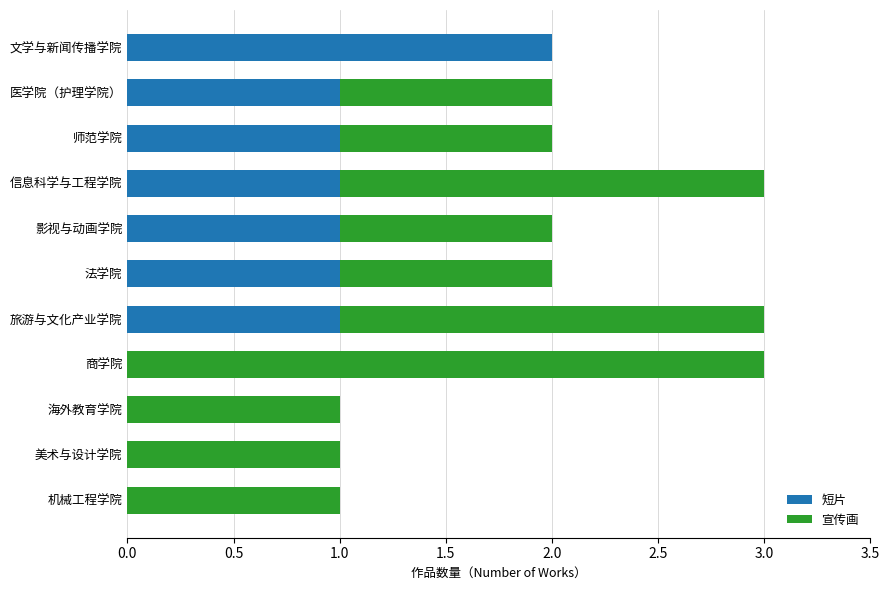

True or false: 短片 has a value of 1 at 师范学院.

True